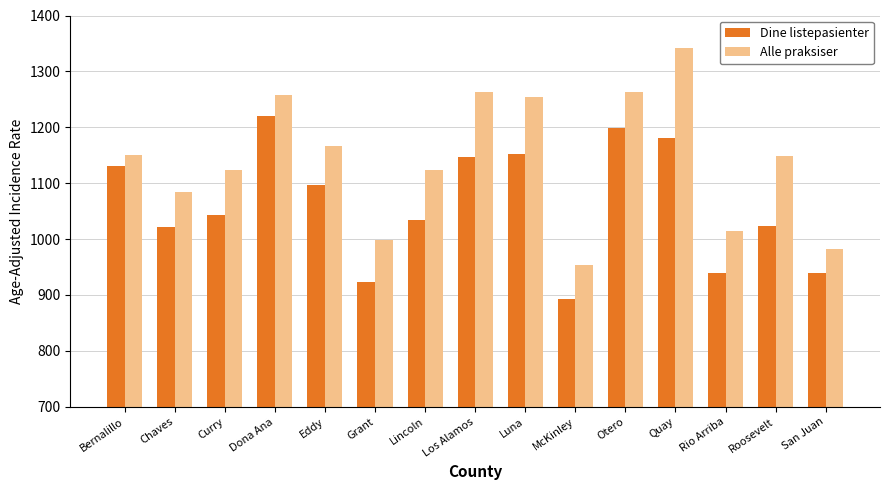

List the series in order of their overall mean, highest first.

Alle praksiser, Dine listepasienter